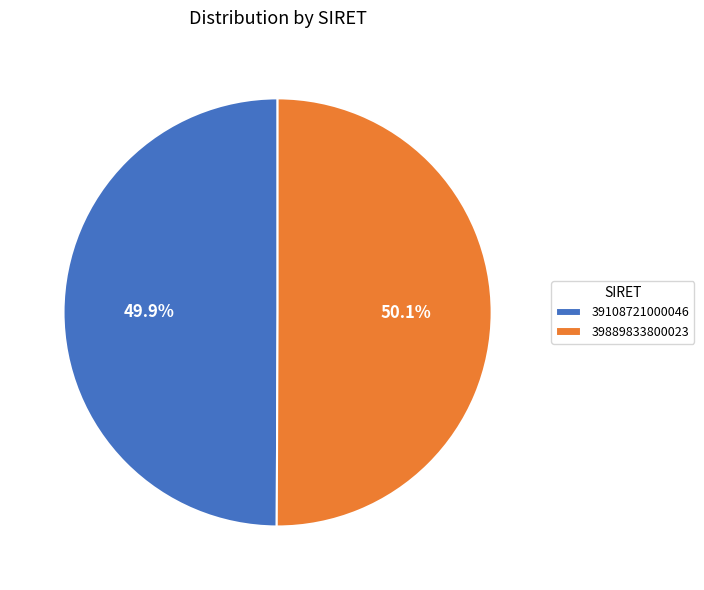

Is it true that 39889833800023 is 39% of the pie?

False